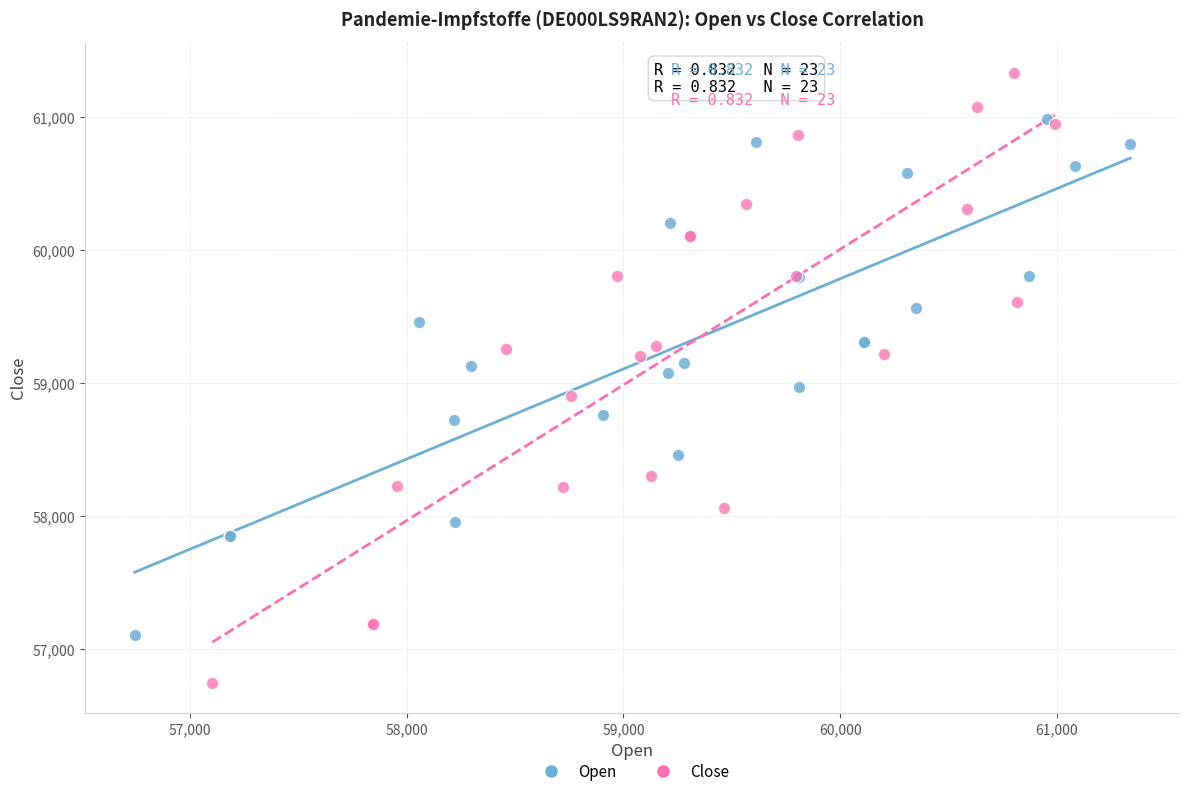

Which series reaches the minimum Y coordinate?

Close